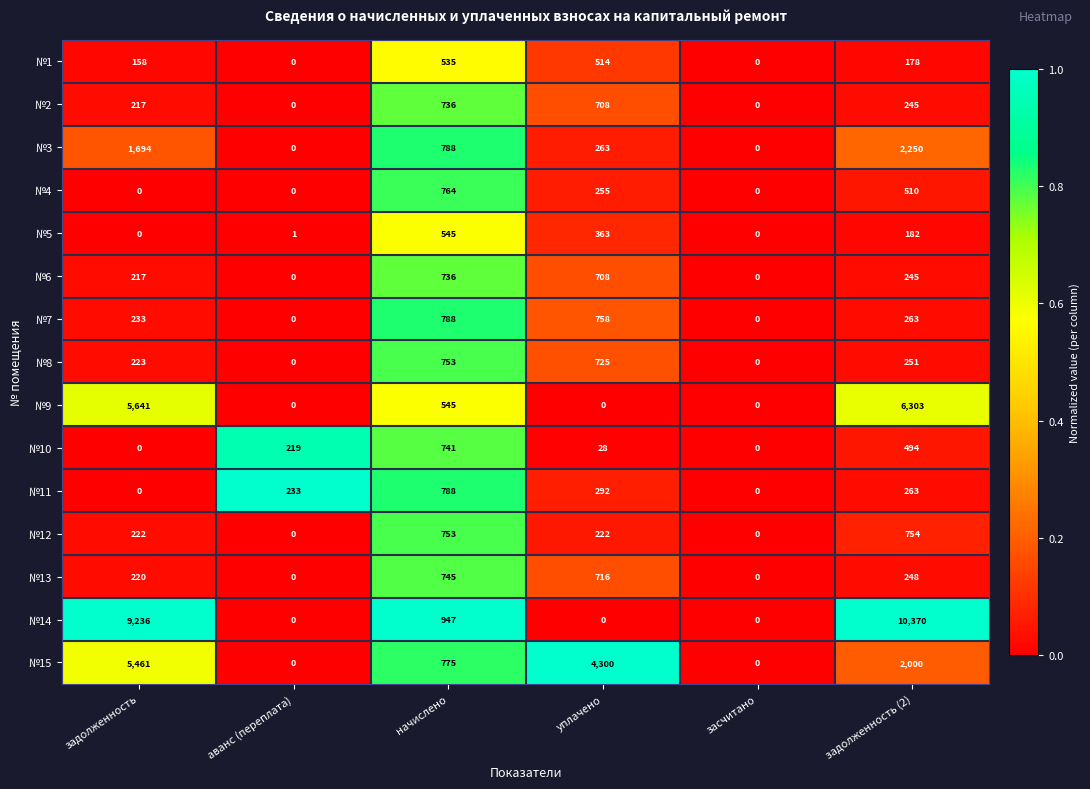

At which category is the sum across all series the highest?

задолженность (2)